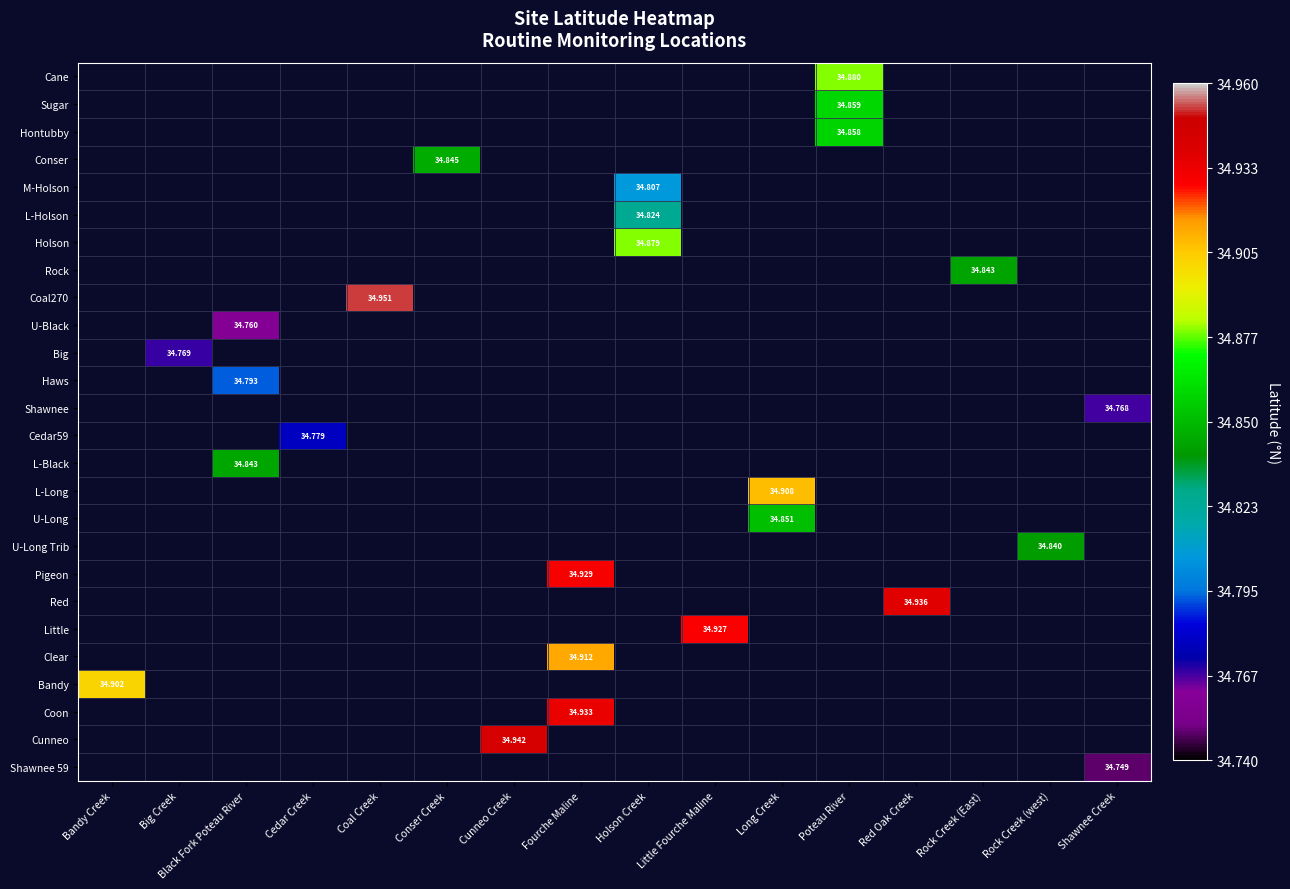

What is the smallest value displayed?

34.7